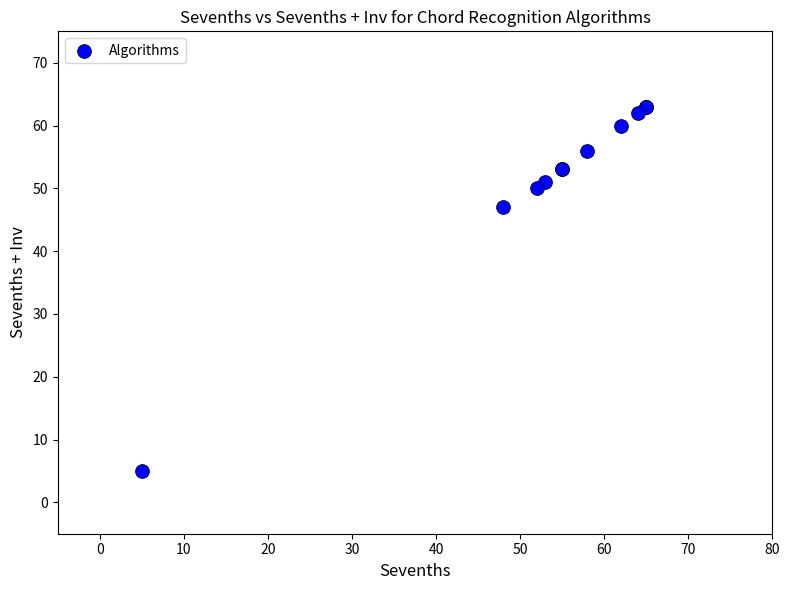

What Y value in the scatter plot is closest to 34?

47